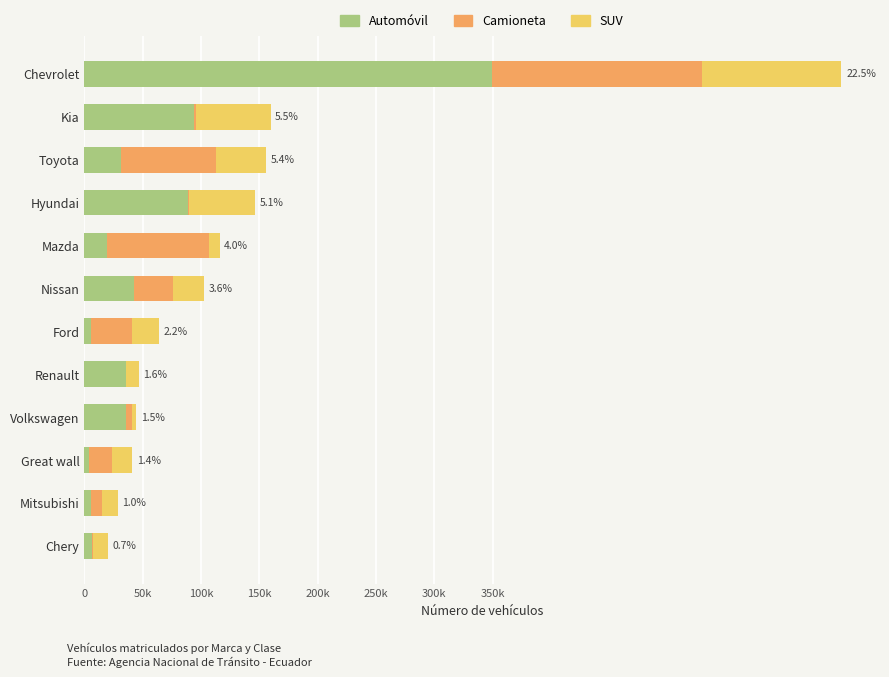

What are all the series names shown in the legend?

Automóvil, Camioneta, SUV